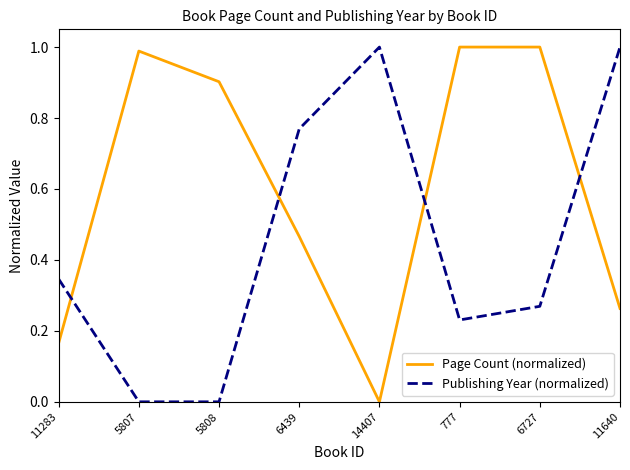

True or false: Page Count (normalized) and Publishing Year (normalized) cross at least once.

True